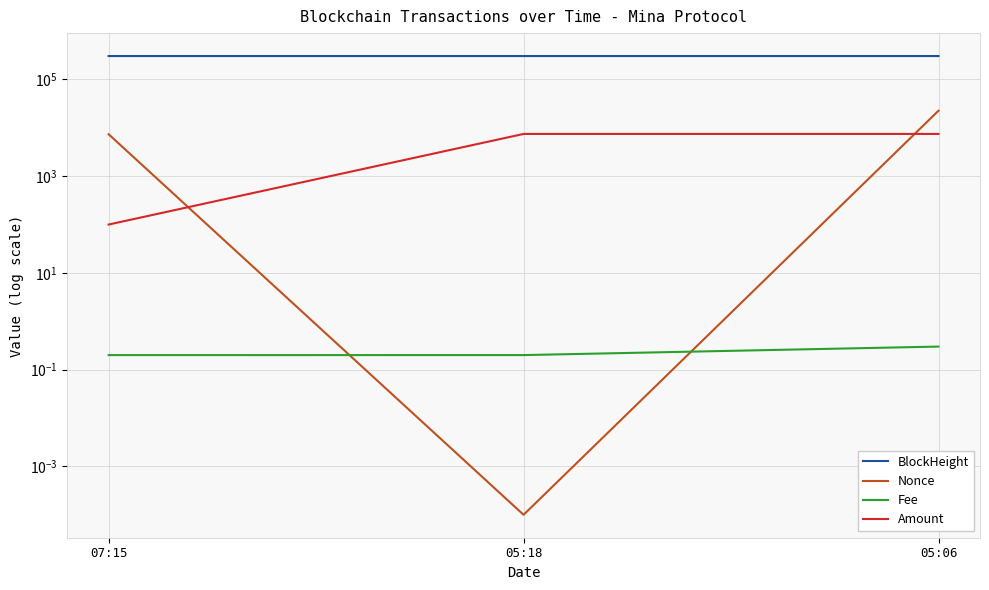

Reading left to right, extract all data points from this chart.

BlockHeight: 07:15=303980.0	05:18=303965.0	05:06=303963.0
Nonce: 07:15=7355.0	05:18=0.0	05:06=22544.0
Fee: 07:15=0.2	05:18=0.2	05:06=0.3
Amount: 07:15=100.0	05:18=7458.8	05:06=7460.8